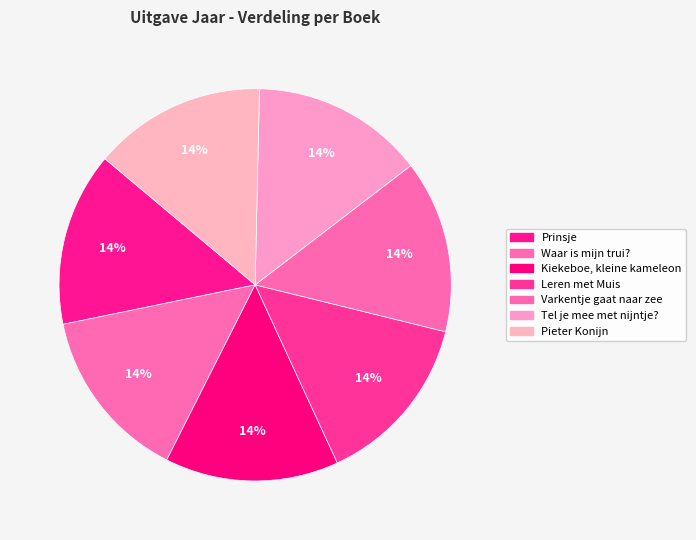

How many segments does this pie chart have?

7